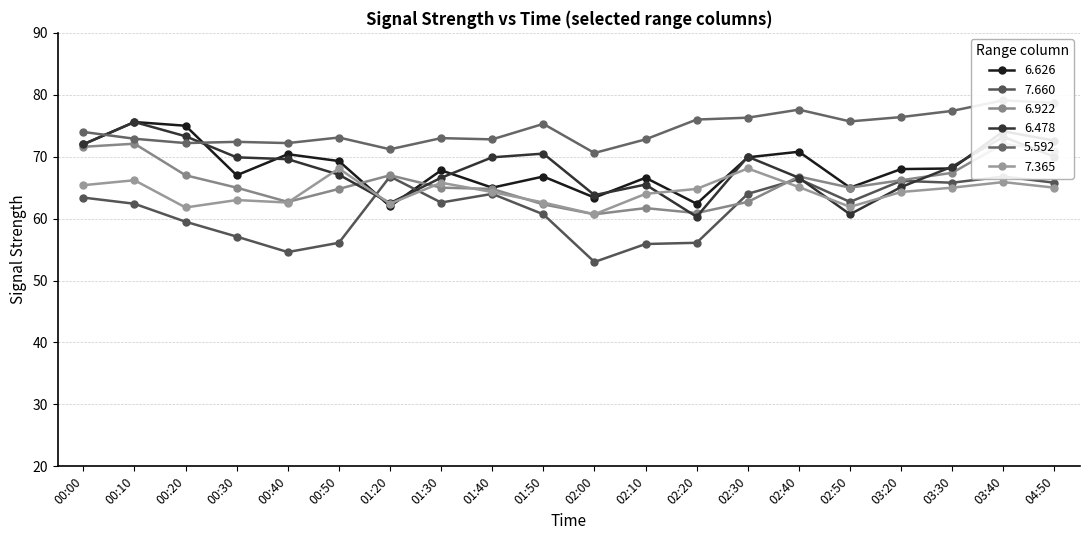

True or false: 7.660 and 5.592 intersect in this chart.

False